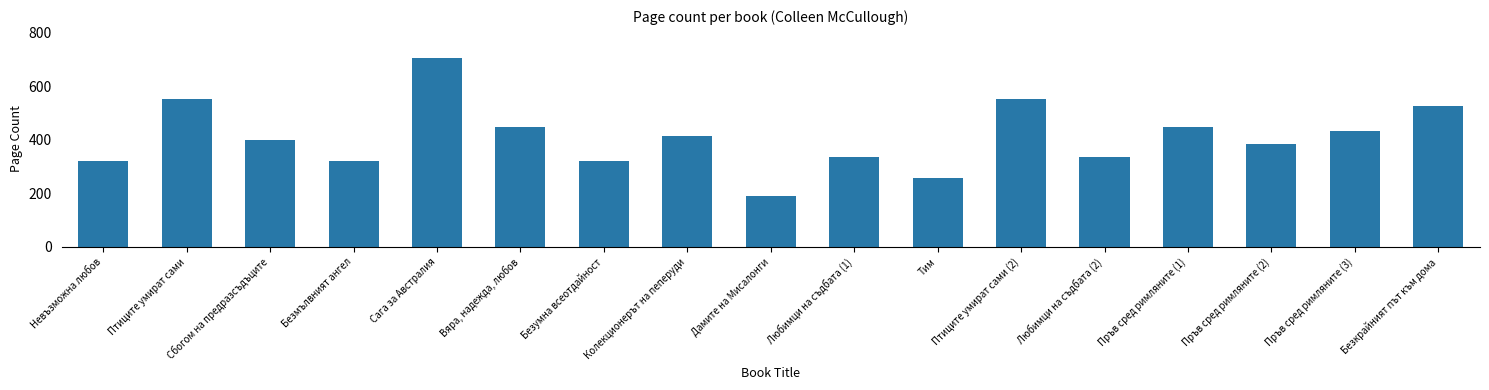

What is the sum of all values?

6944